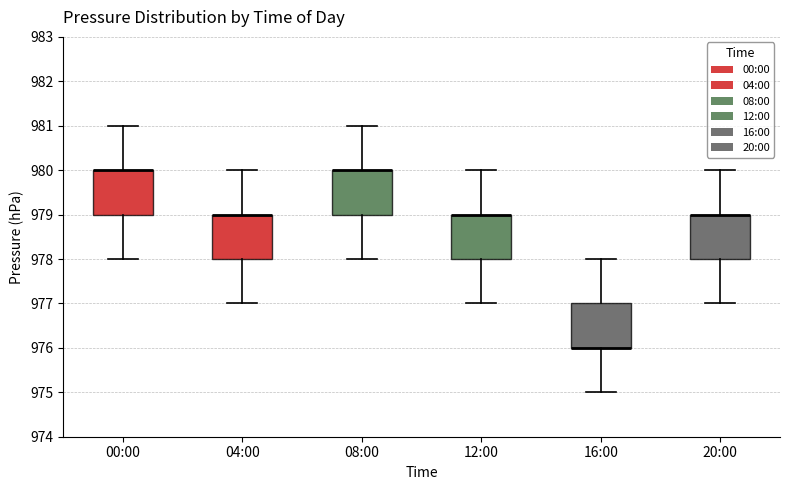

Reading left to right, transcribe this box plot: for each box, give where its median line is, the range the box spans, and where its two whiskers end, as read against the y-axis. The values are not printed on the chart, so give them approximately, as read against the axis.

00:00: median 980 (drawn on the box's upper edge), box 979 to 980, whiskers 978 to 981
04:00: median 979 (drawn on the box's upper edge), box 978 to 979, whiskers 977 to 980
08:00: median 980 (drawn on the box's upper edge), box 979 to 980, whiskers 978 to 981
12:00: median 979 (drawn on the box's upper edge), box 978 to 979, whiskers 977 to 980
16:00: median 976 (drawn on the box's lower edge), box 976 to 977, whiskers 975 to 978
20:00: median 979 (drawn on the box's upper edge), box 978 to 979, whiskers 977 to 980